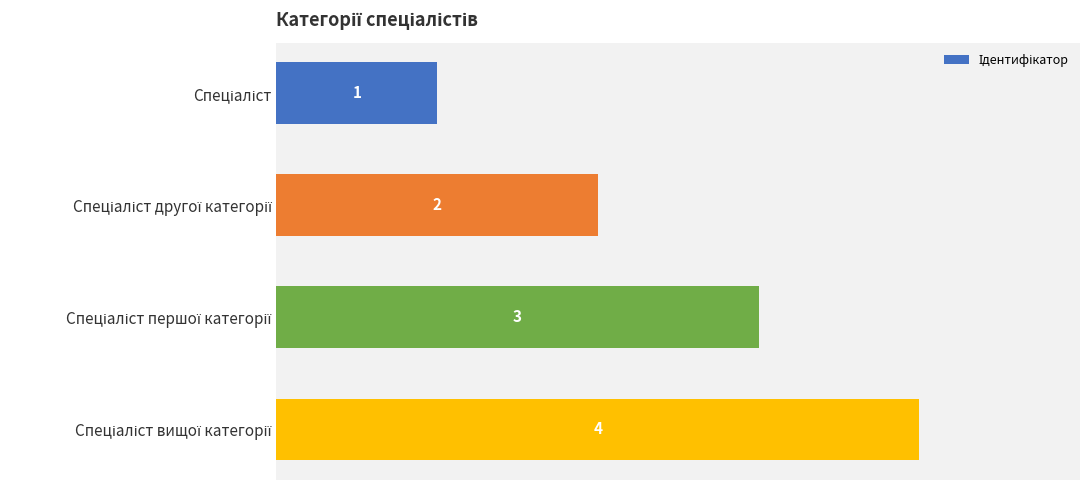

Count the number of categories in the chart.

4